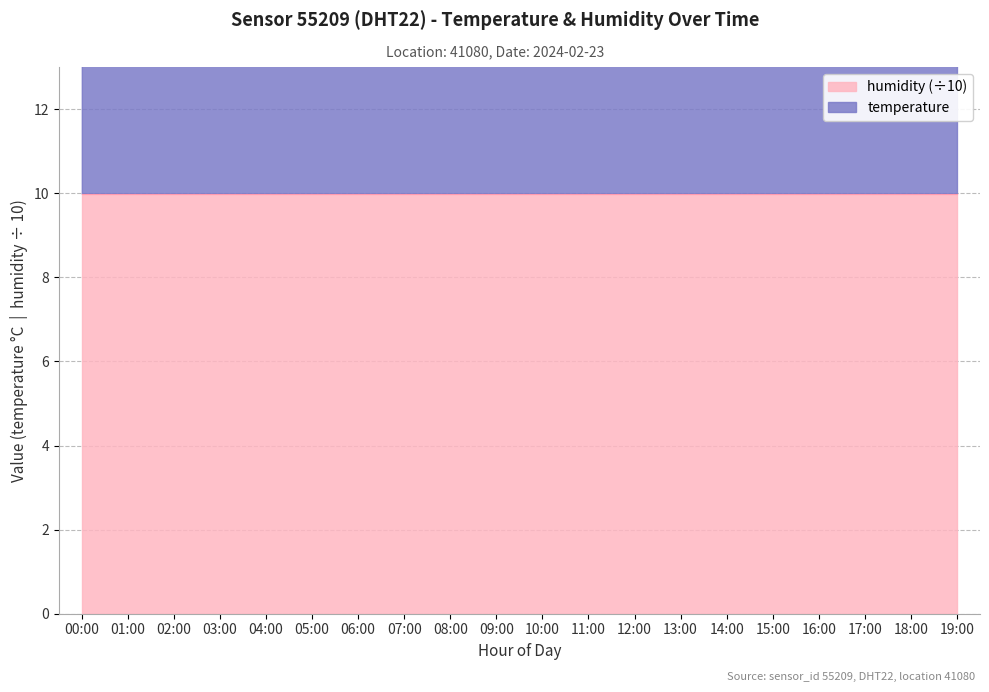

True or false: there are more than 2 points higher than both neighbors.

False